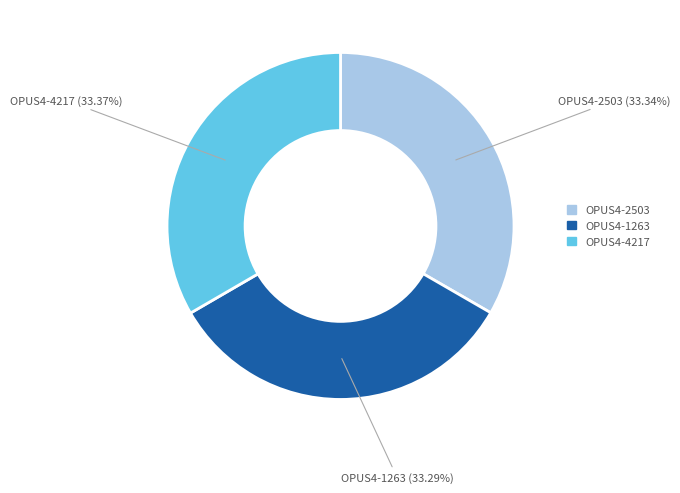

To the nearest percent, what is the average slice percentage?

33%